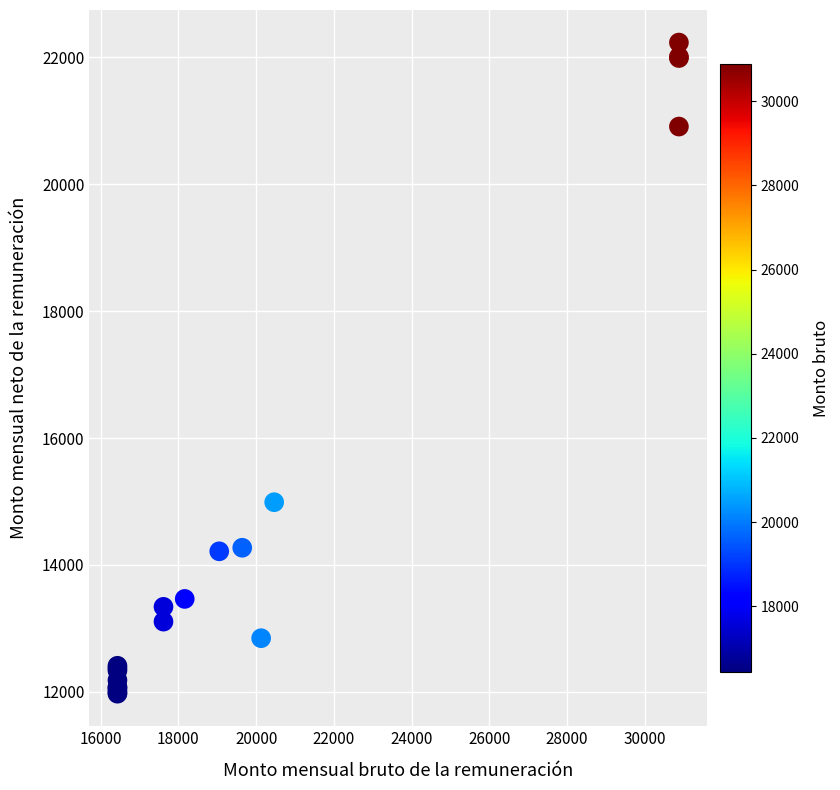

What Y value in the scatter plot is closest to 17102?

14988.8